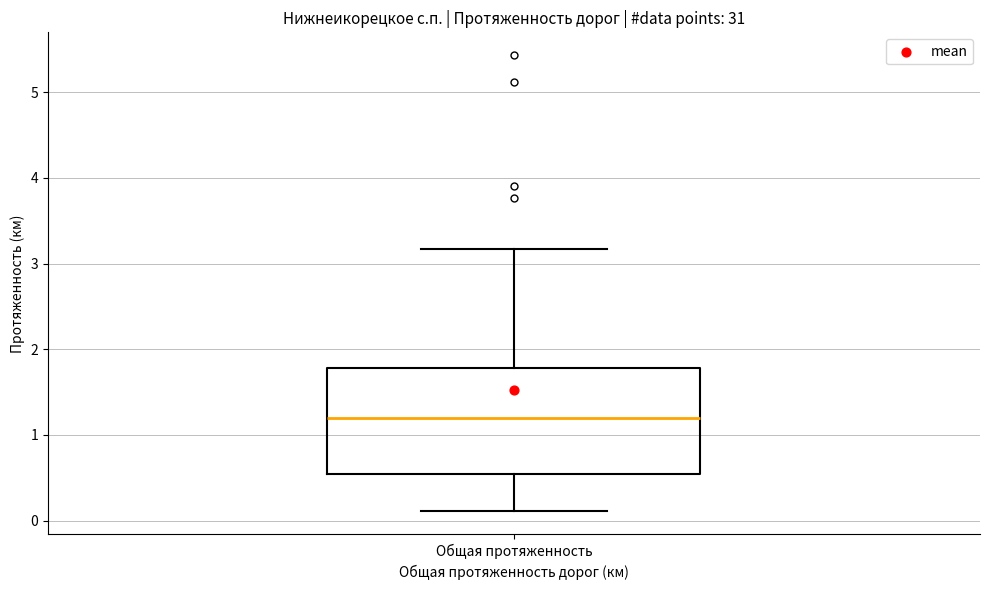

Read this box plot against the y-axis: the position of the median line, the range covered by the box, and the ends of both whiskers. The values are not printed on the chart, so give them approximately, as read against the axis.

median 1.2, box 0.5 to 1.8, whiskers 0.1 to 3.2